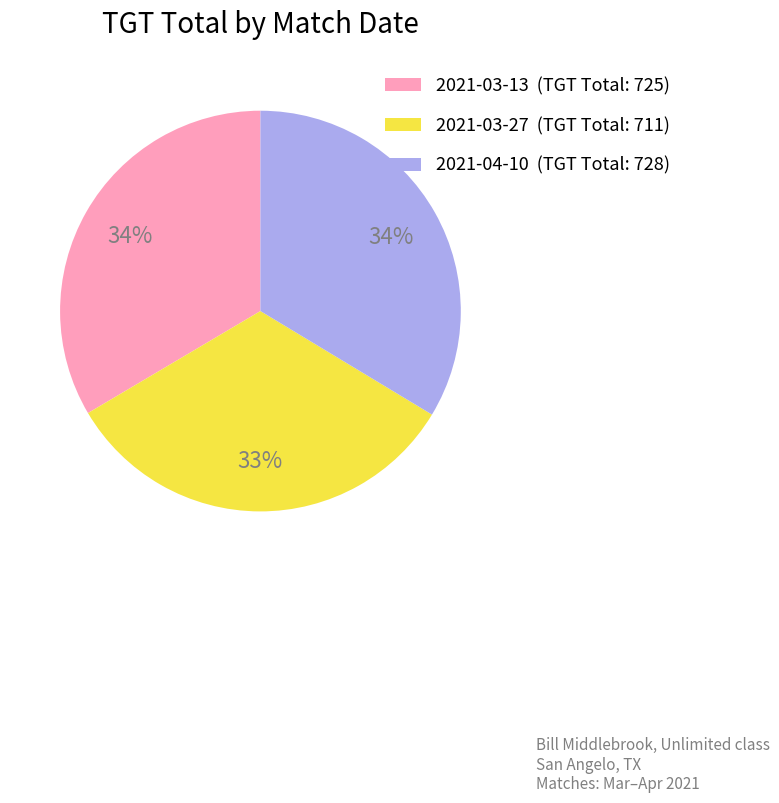

Which slice is the smallest?

2021-03-27 (TGT Total: 711)